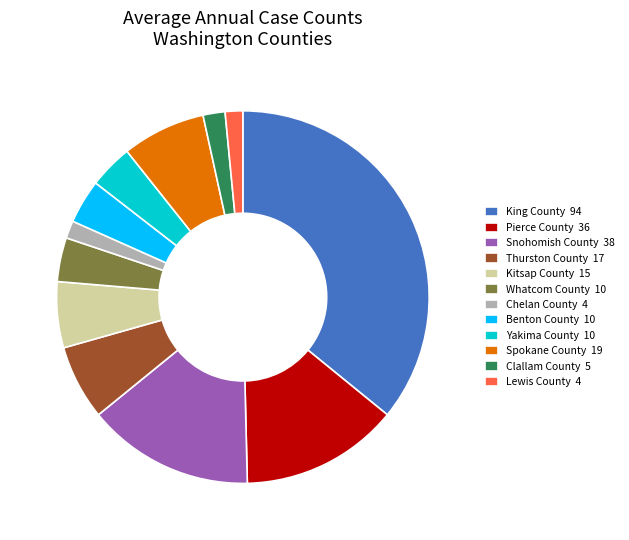

How many segments does this pie chart have?

12